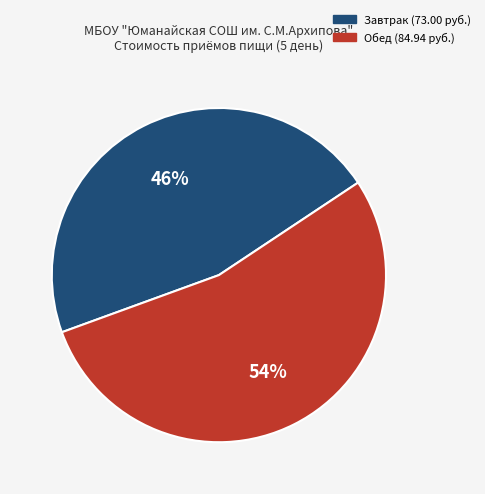

To the nearest percent, what is the difference between the largest and smallest slice percentages?

8%